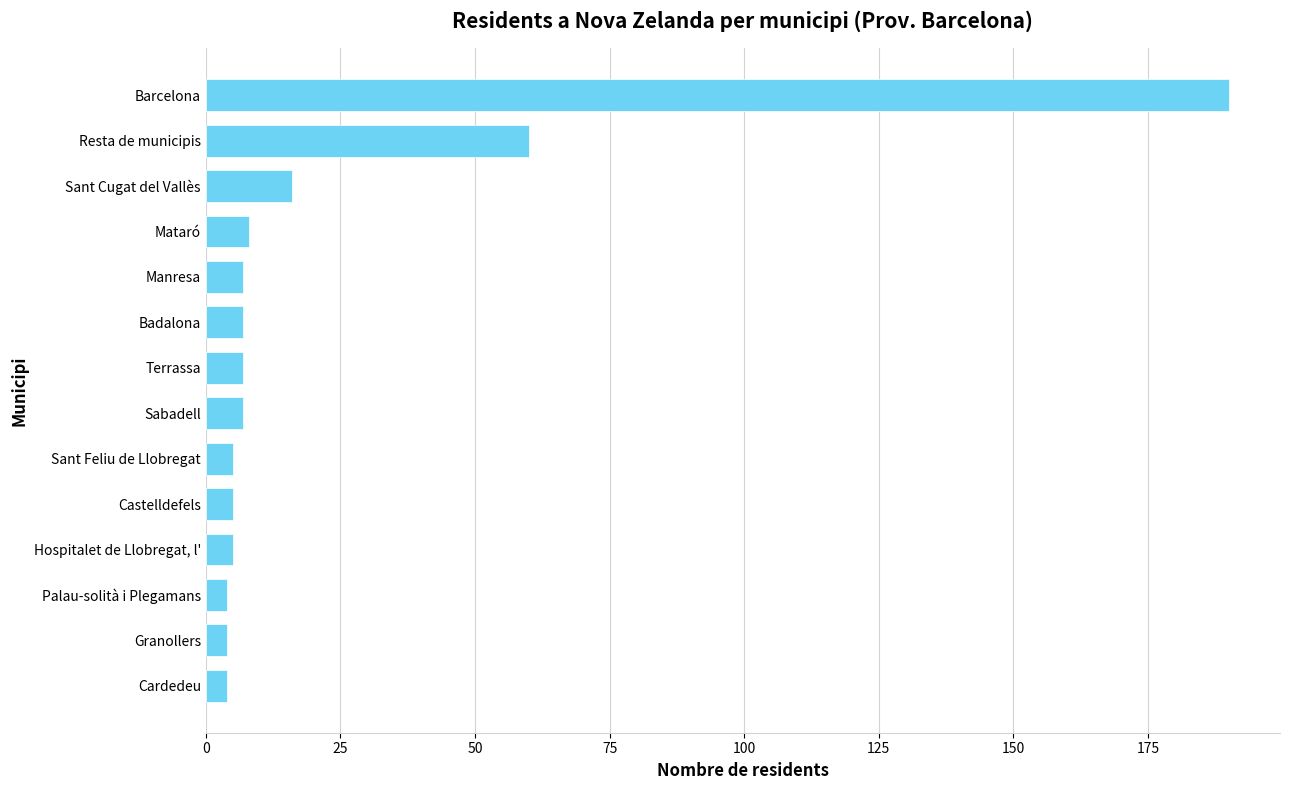

How many bars are there in total?

14